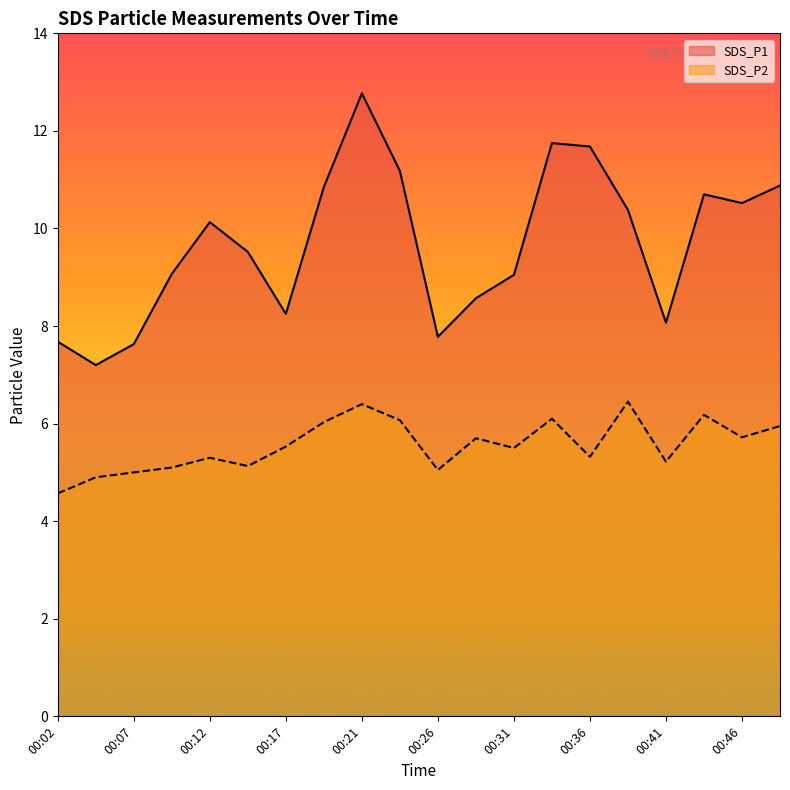

Reading left to right, list all the values displayed in this chart.

SDS_P1: 7.7	7.2	7.6	9.1	10.1	9.5	8.2	10.8	12.8	11.2	7.8	8.6	9.1	11.8	11.7	10.4	8.1	10.7	10.5	10.9
SDS_P2: 4.6	4.9	5.0	5.1	5.3	5.1	5.5	6.0	6.4	6.1	5.0	5.7	5.5	6.1	5.3	6.5	5.2	6.2	5.7	6.0